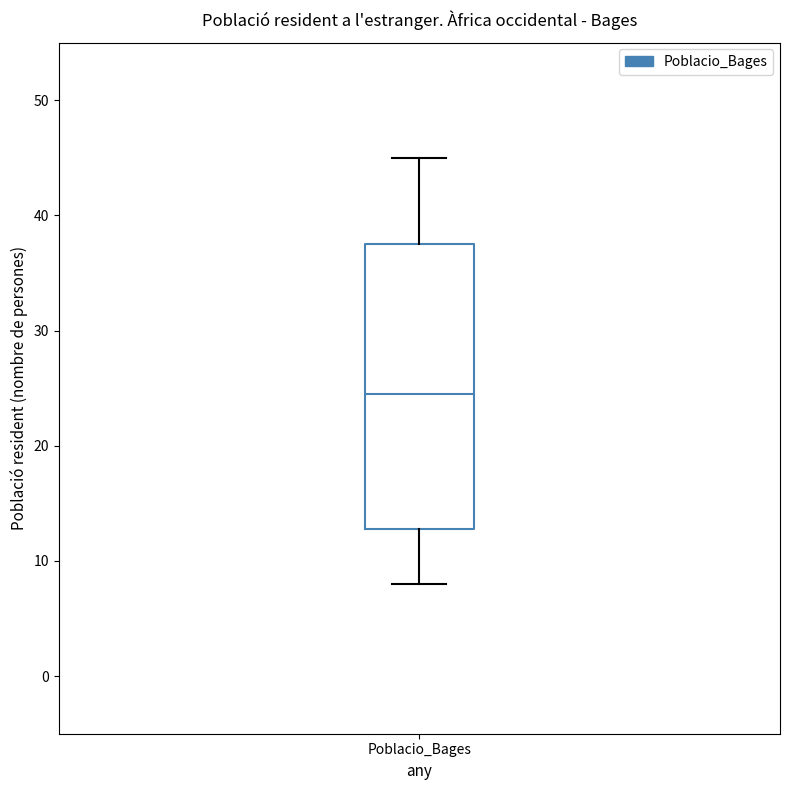

Where is the lower edge of the box for Poblacio_Bages on the y-axis? The values are not printed on the chart, so give them approximately, as read against the axis.

13